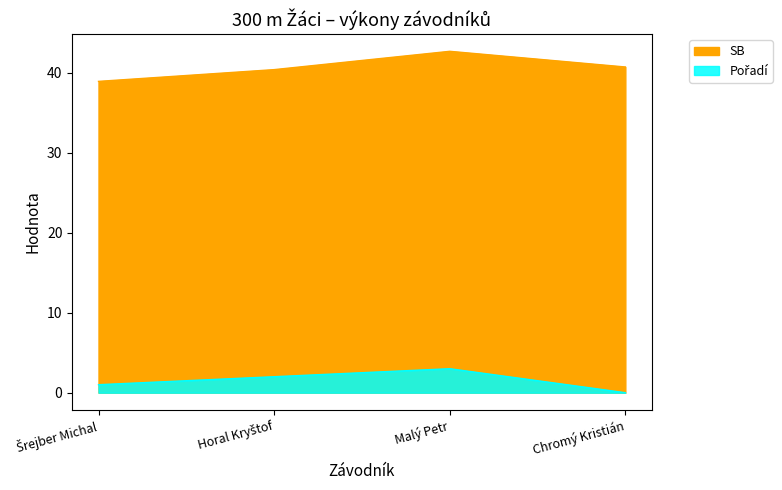

What is the difference between the highest and lowest values at Šrejber Michal?

37.9